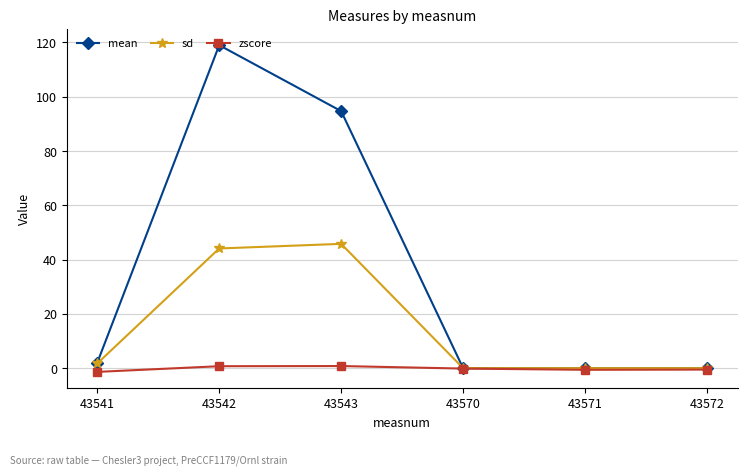

What is the maximum value shown in the chart?

119.0